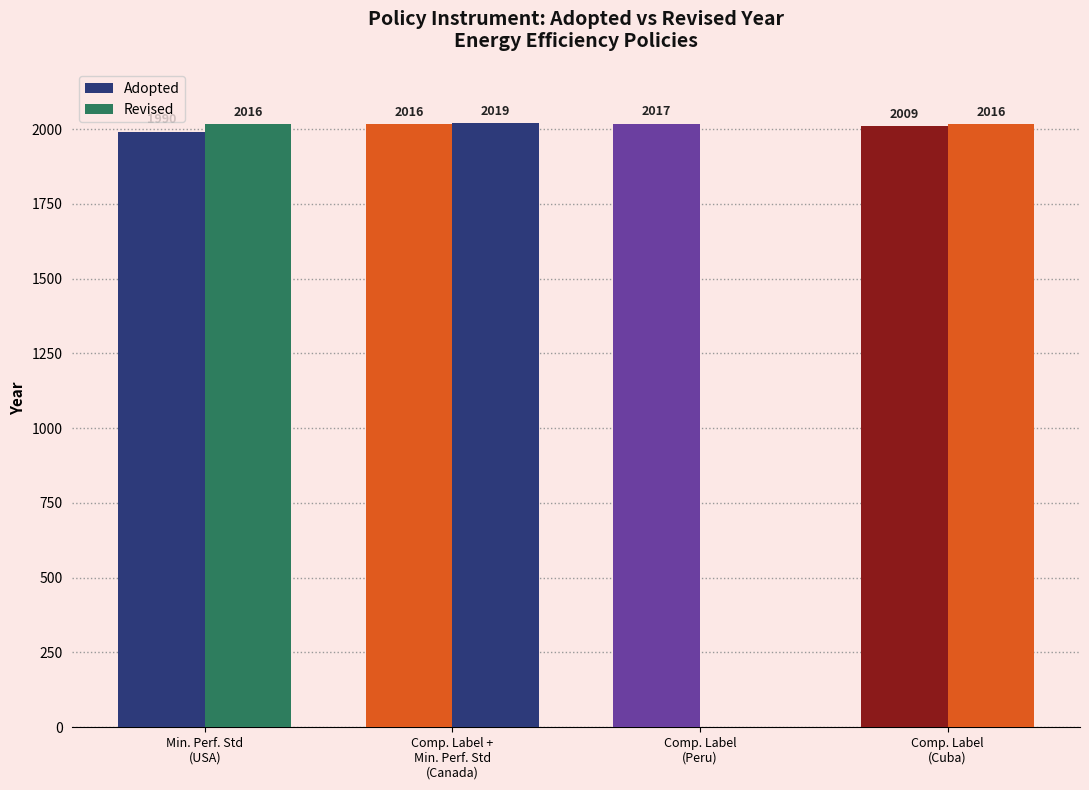

Reading right to left, list all the values displayed in this chart.

Adopted: 2009	2017	2016	1990
Revised: 2016	0	2019	2016